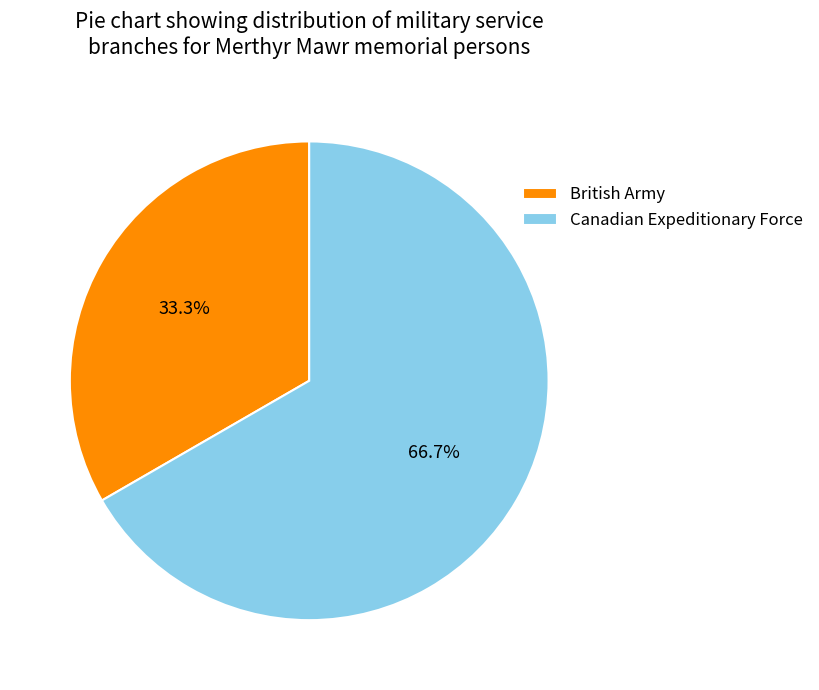

Rank the categories by value from highest to lowest.

Canadian Expeditionary Force, British Army